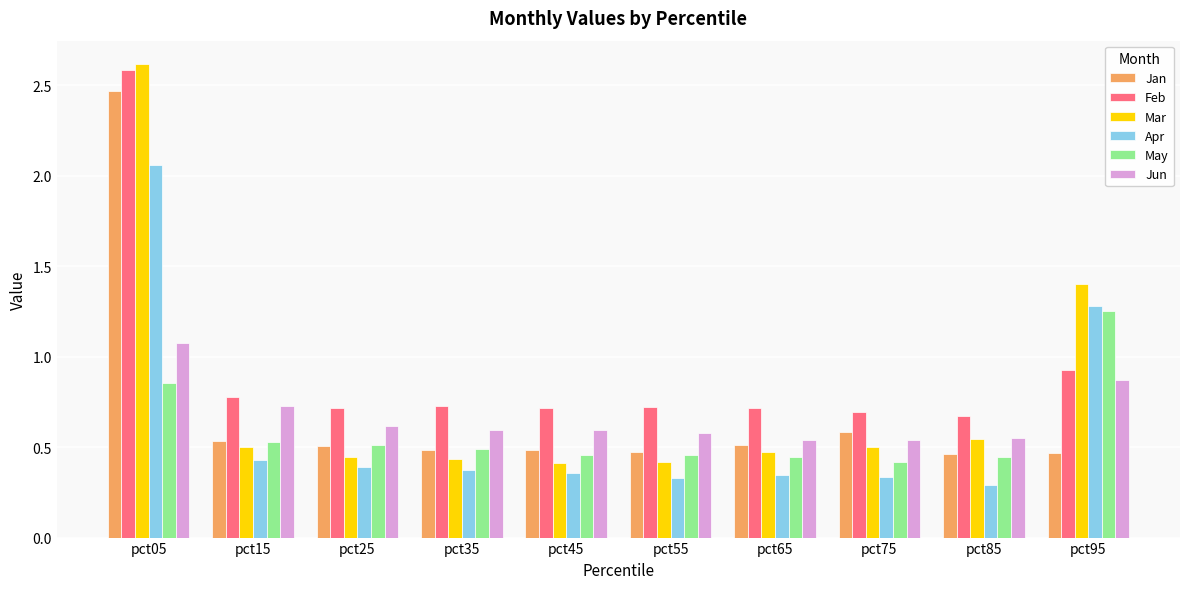

How many bars are there in total?

60